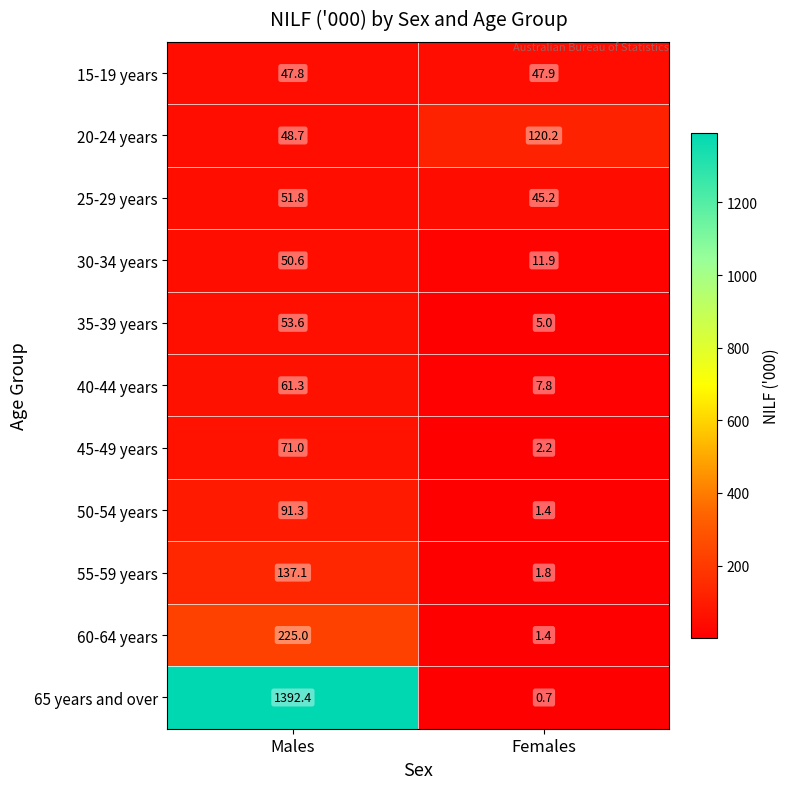

At how many categories does at least one series exceed 1000?

1